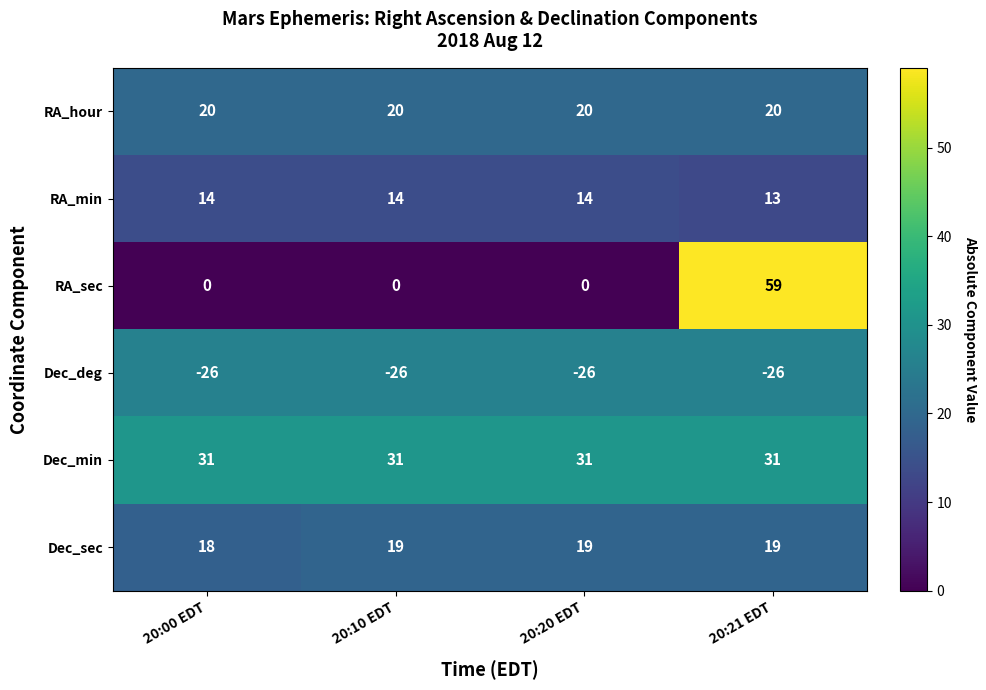

What is the highest value of the Dec_deg series?

-26